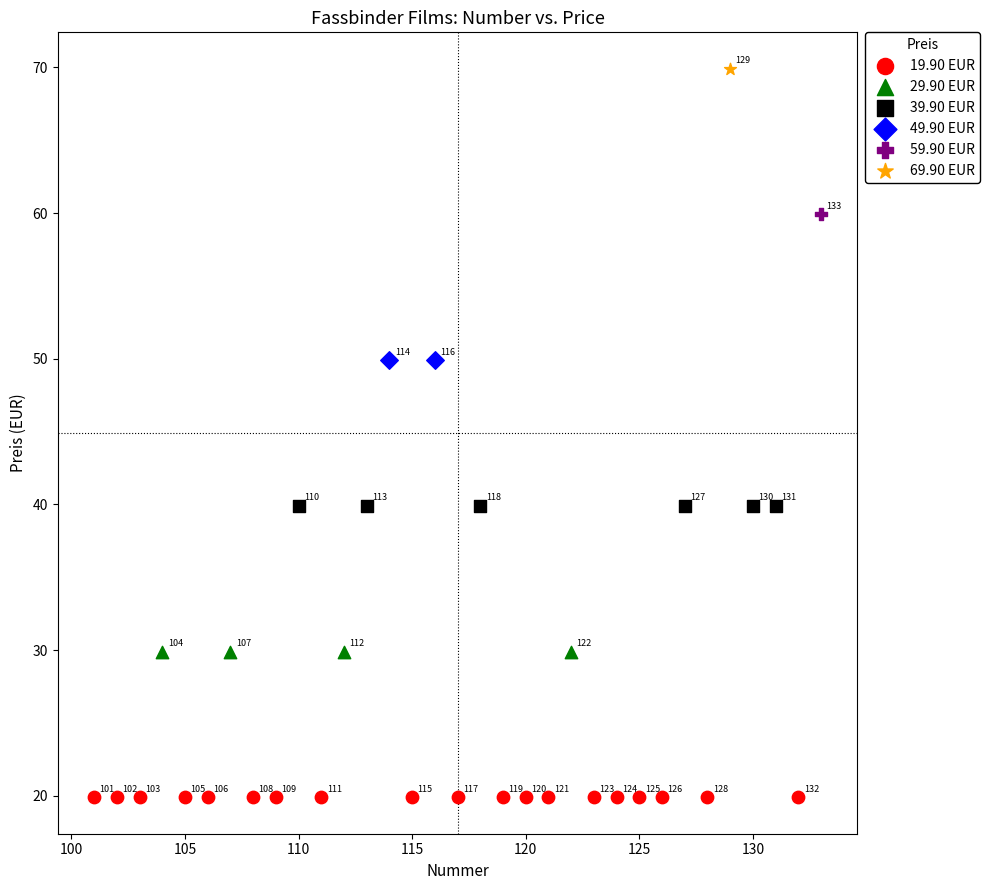

What are all the series names shown in the legend?

19.90 EUR, 29.90 EUR, 39.90 EUR, 49.90 EUR, 59.90 EUR, 69.90 EUR